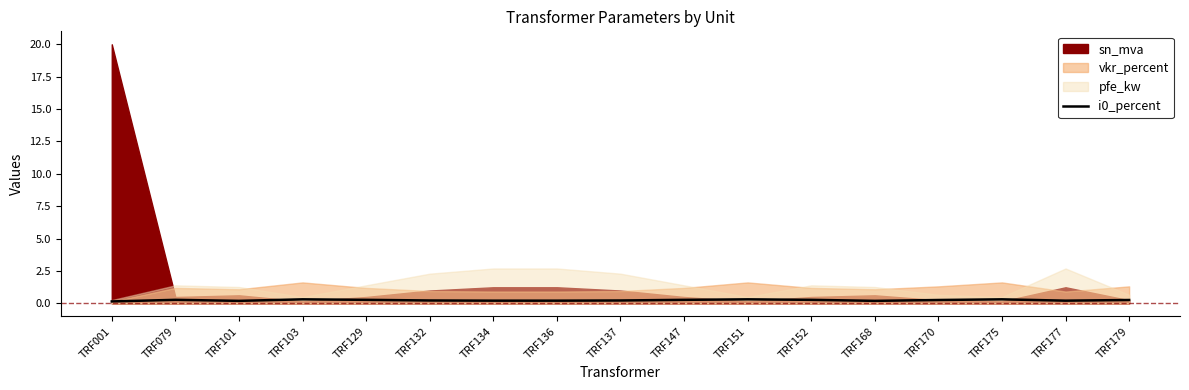

Is it true that i0_percent equals 0.2 at TRF101?

True